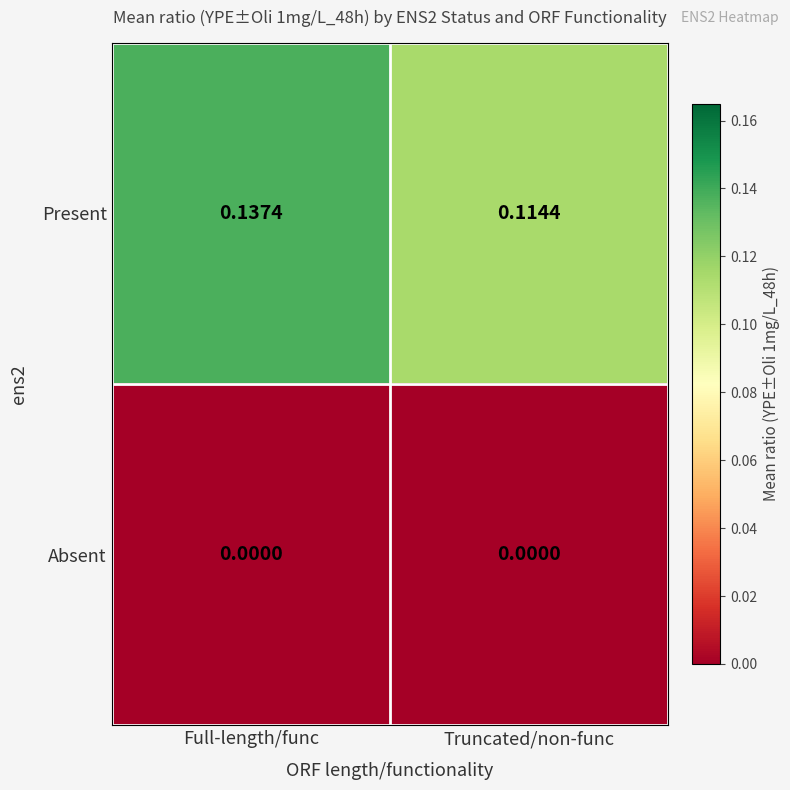

At which label is Present closest to 0?

Truncated/non-func